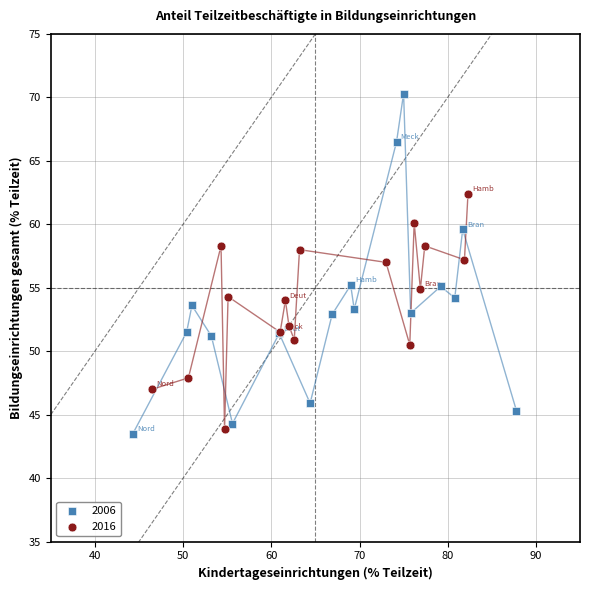

Which series contains the lowest Y value?

2006